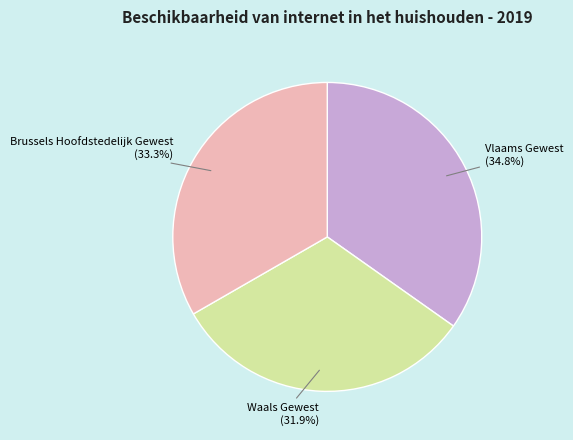

Is it true that Waals Gewest is 32% of the pie?

True